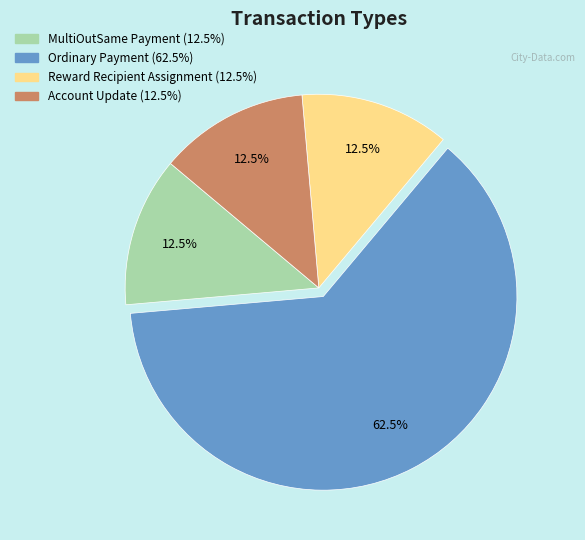

The Reward Recipient Assignment slice represents 1% of the pie. True or false?

False